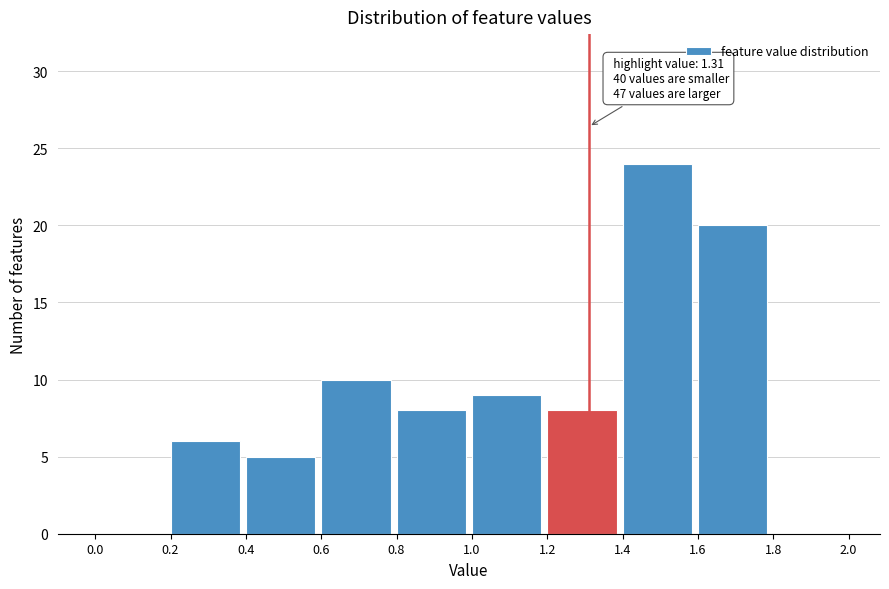

Over which range of the x-axis is the bar tallest?

1.4 to 1.6